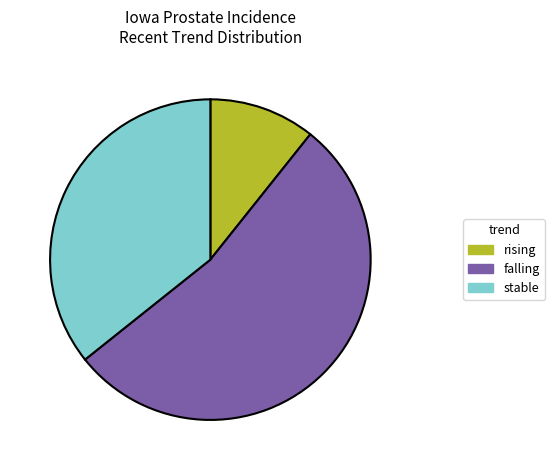

Between stable and rising, which is larger?

stable